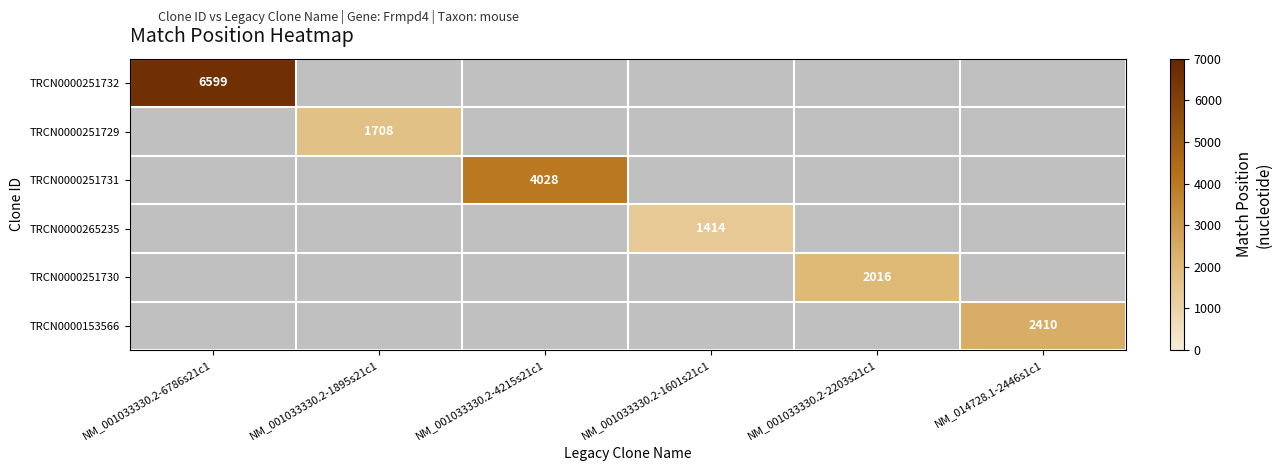

The TRCN0000251731 series shows 4028 at NM_001033330.2-4215s21c1. True or false?

True